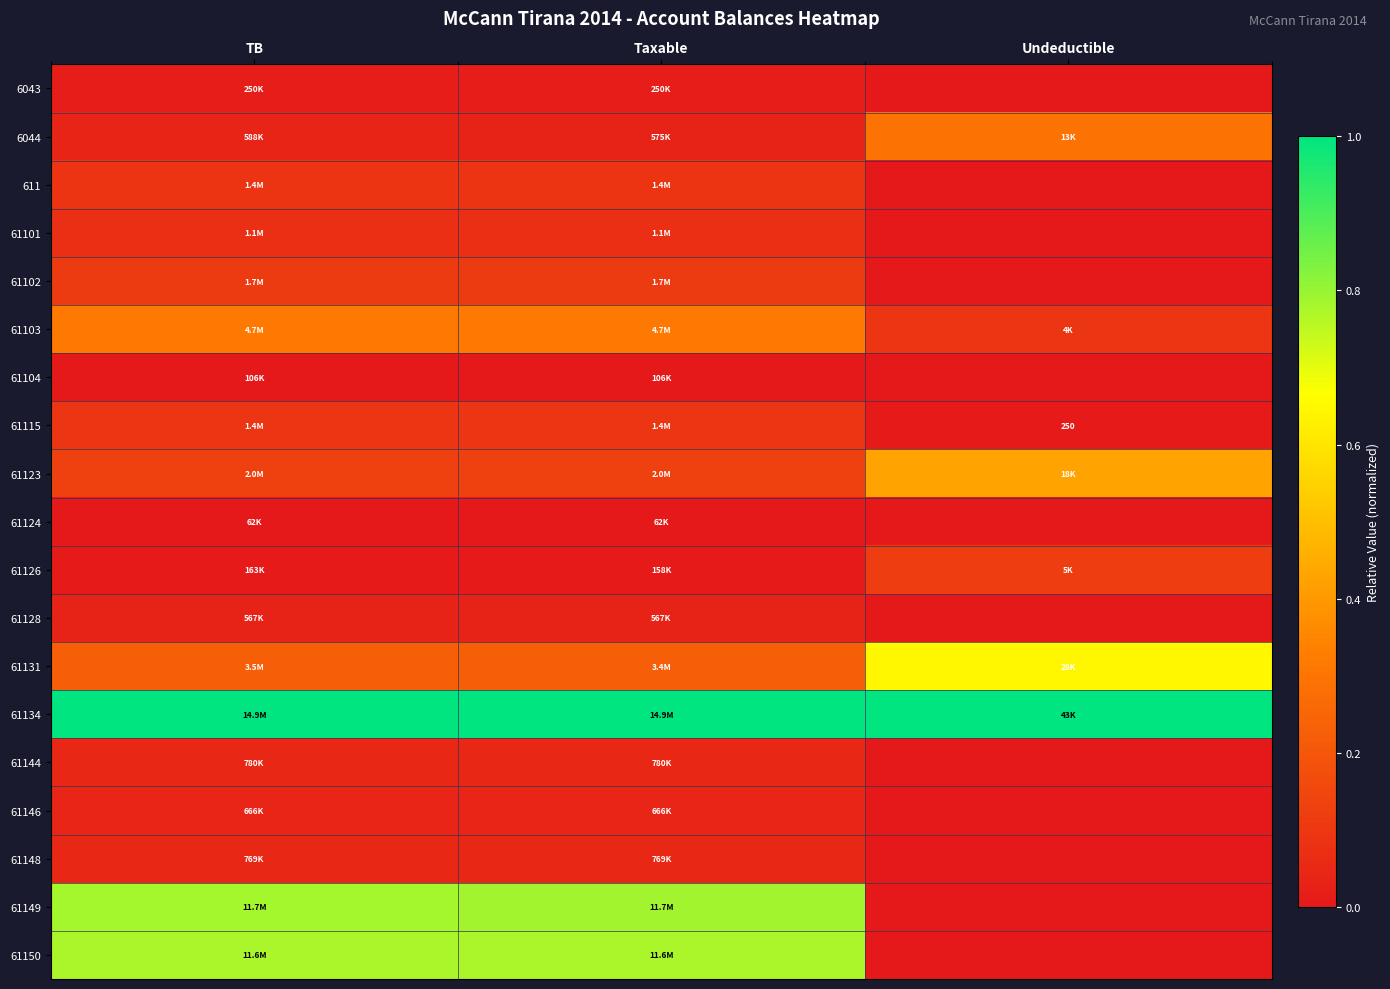

Rank the series by their maximum value, from highest to lowest.

61134, 61149, 61150, 61131, 61123, 61103, 6044, 61126, 61102, 61115, 611, 61101, 61144, 61148, 61146, 61128, 6043, 61104, 61124